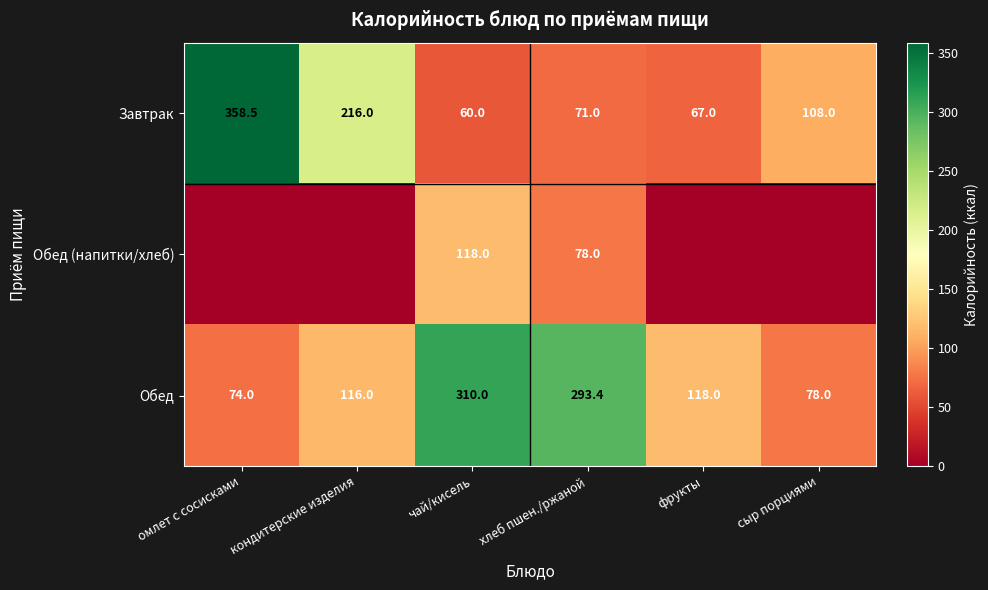

Which series changed the most between чай/кисель and хлеб пшен./ржаной?

Обед (напитки/хлеб)